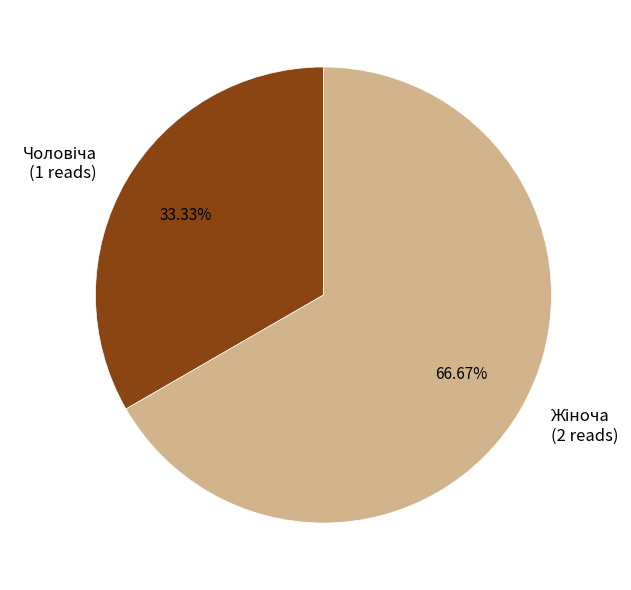

Is there any slice that represents more than half of the pie?

Yes